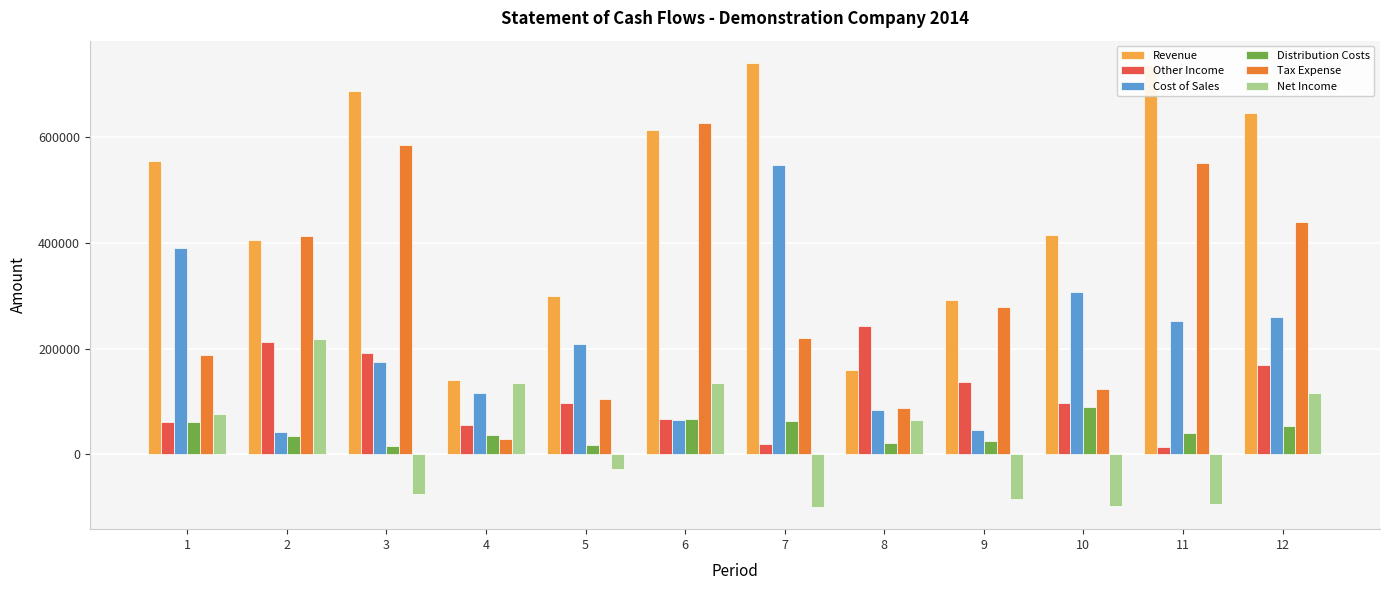

Between 9 and 12, which series saw the biggest shift?

Revenue